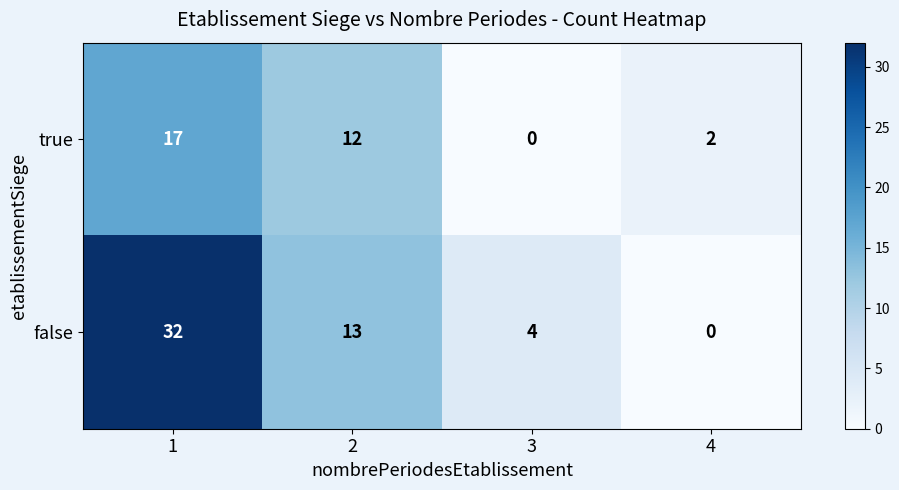

The value of true at 3 is 0. True or false?

True